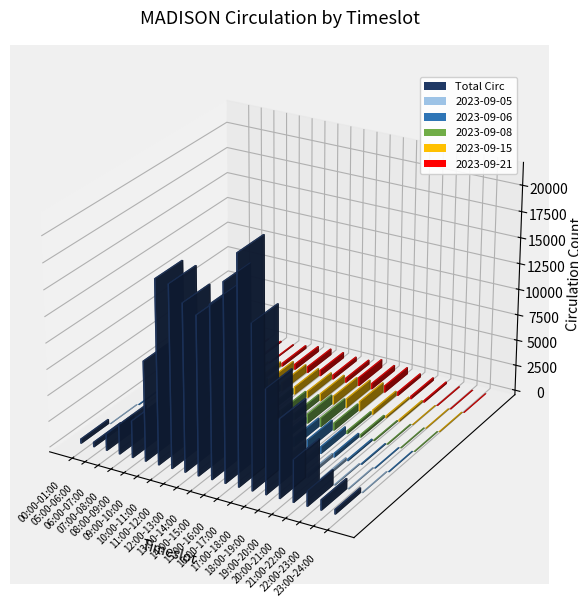

At which category does the chart reach its minimum across all series?

23:00-24:00